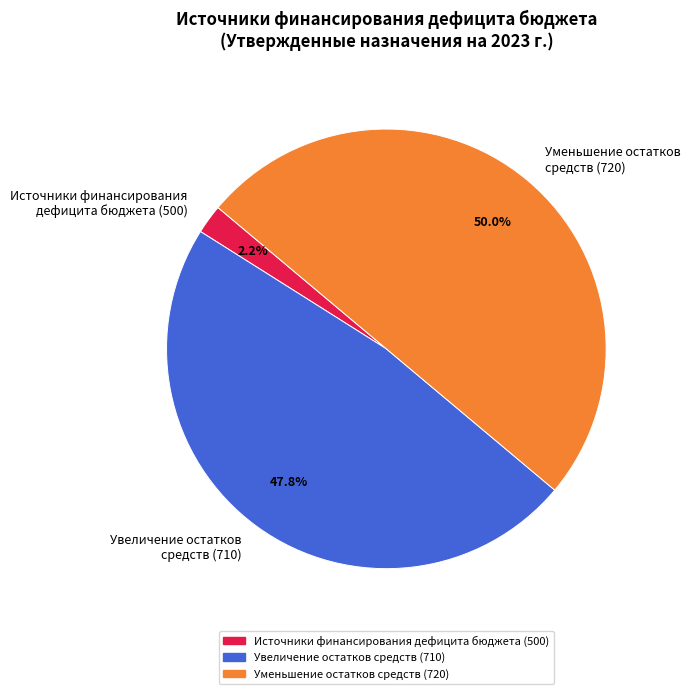

Rank the categories by value from highest to lowest.

Уменьшение остатков средств (720), Увеличение остатков средств (710), Источники финансирования дефицита бюджета (500)